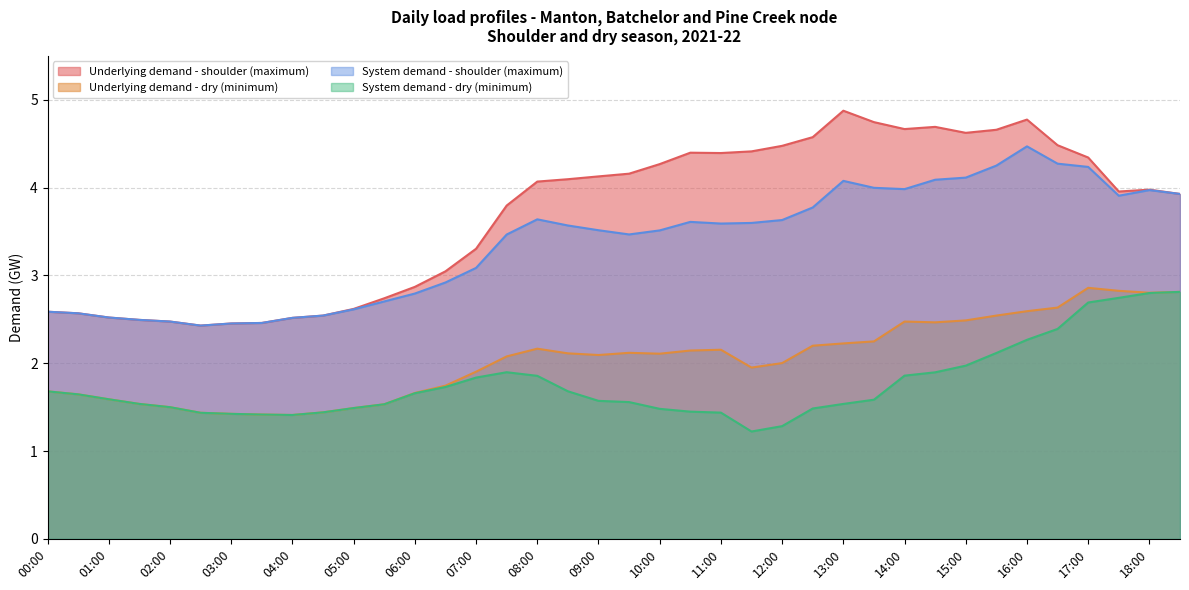

What is the difference between the Underlying demand - dry (minimum) values at 07:00 and 14:30?

0.6